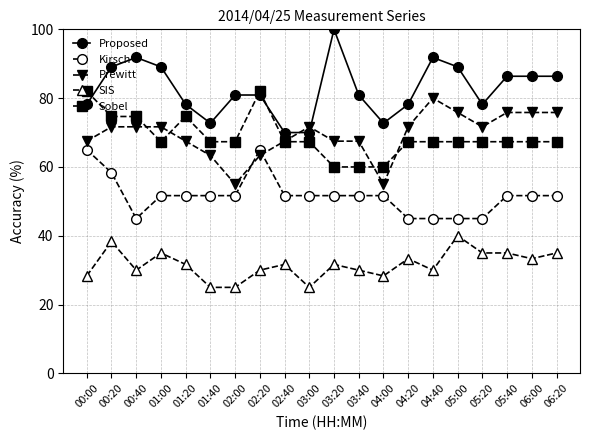

At how many categories does at least one series exceed 64?

20